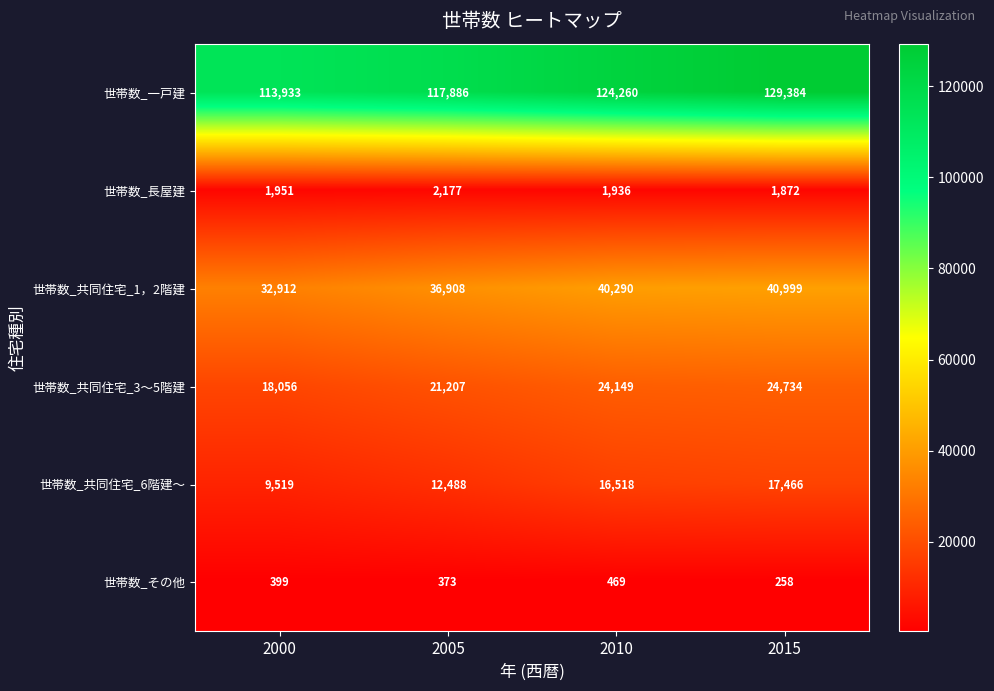

True or false: 世帯数_共同住宅_3～5階建 has a value of 21207 at 2005.

True